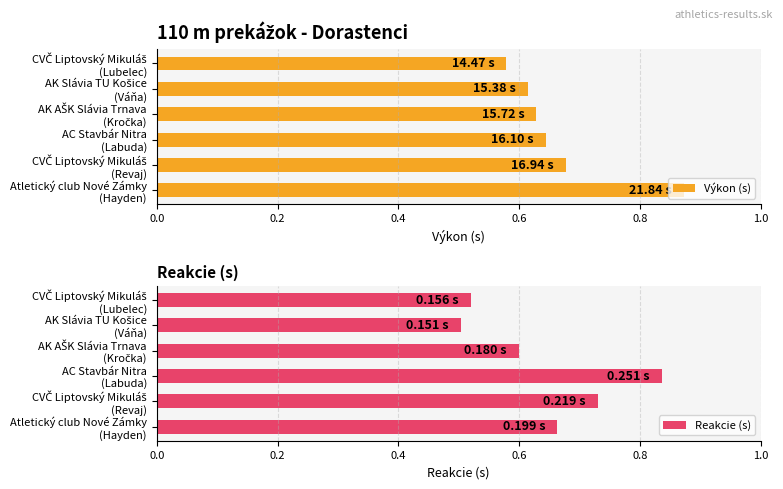

Which series has the largest total across all categories?

Výkon (s)